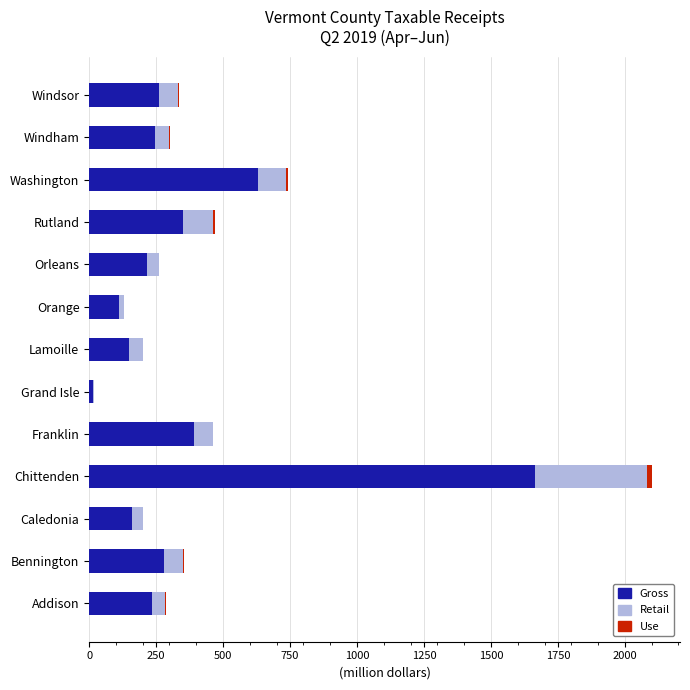

True or false: Gross has a value of 377.9 at Chittenden.

False